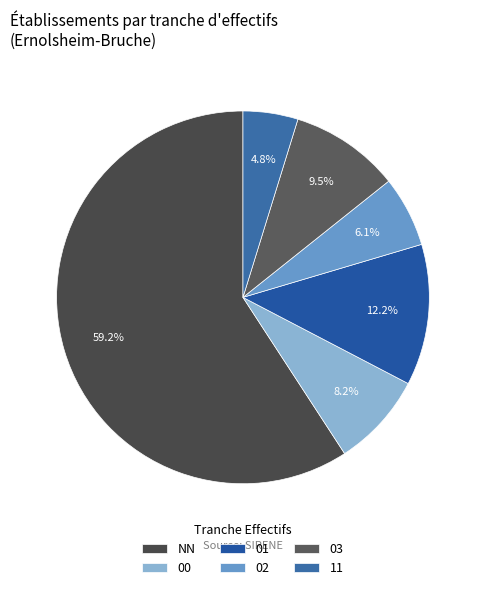

Count the number of slices in the pie.

6